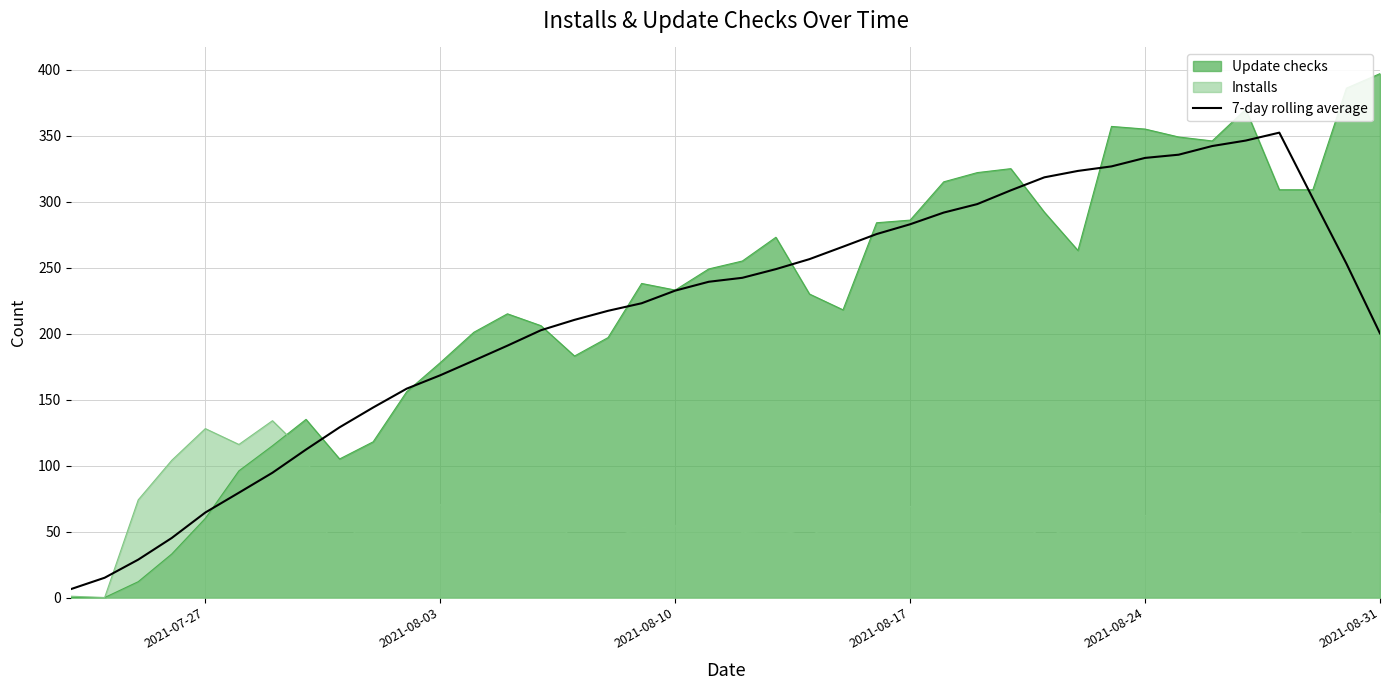

How many lines are shown in the chart?

3